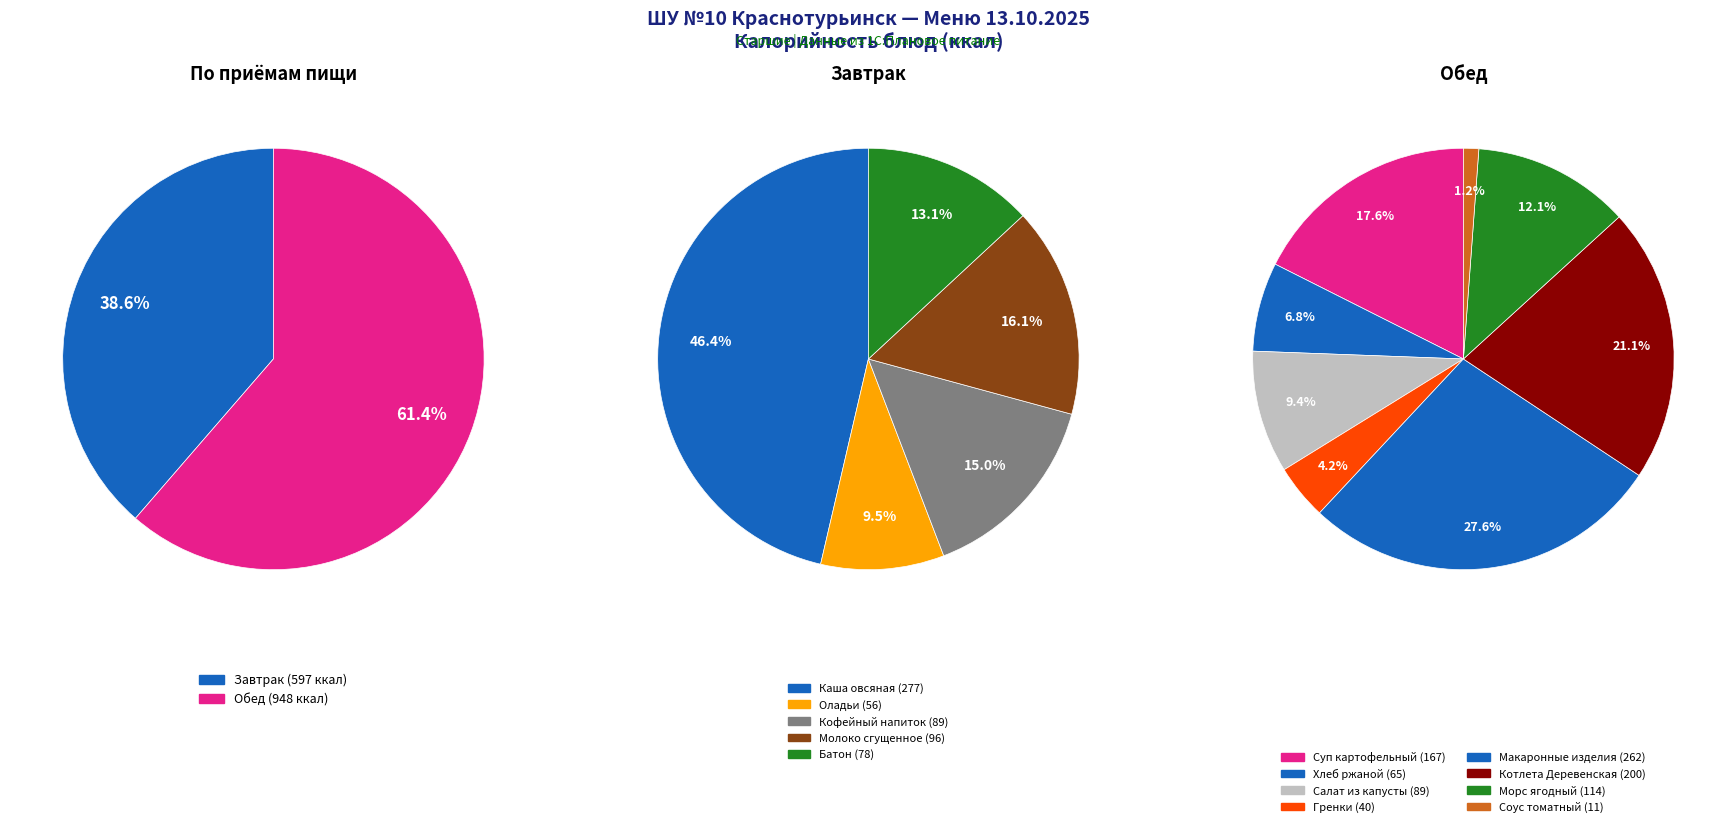

Is it true that Завтрак (Молоко сгущенное) is 13% of the pie?

False